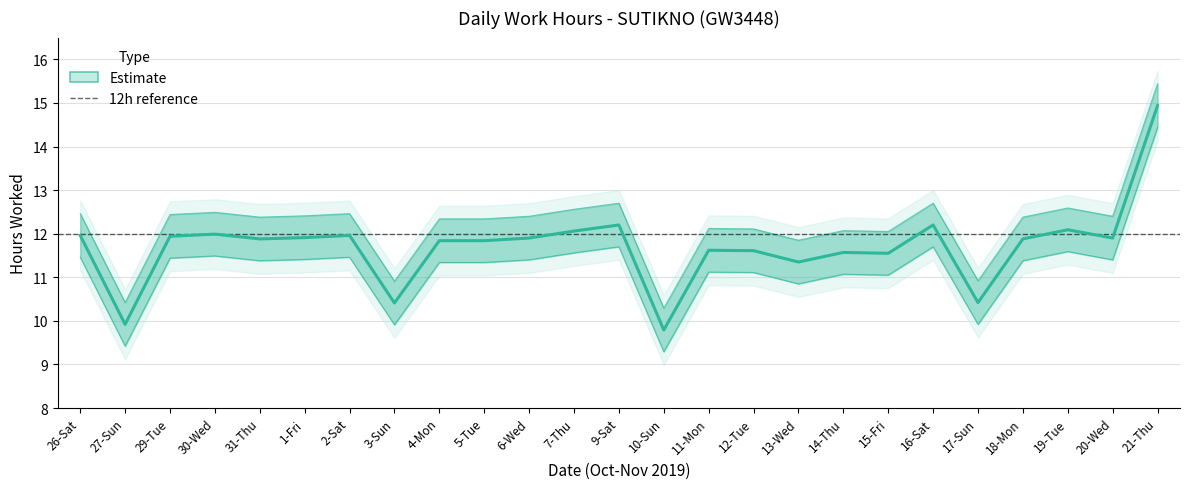

The value of Work Hours at 30-Wed is 12.0. True or false?

True